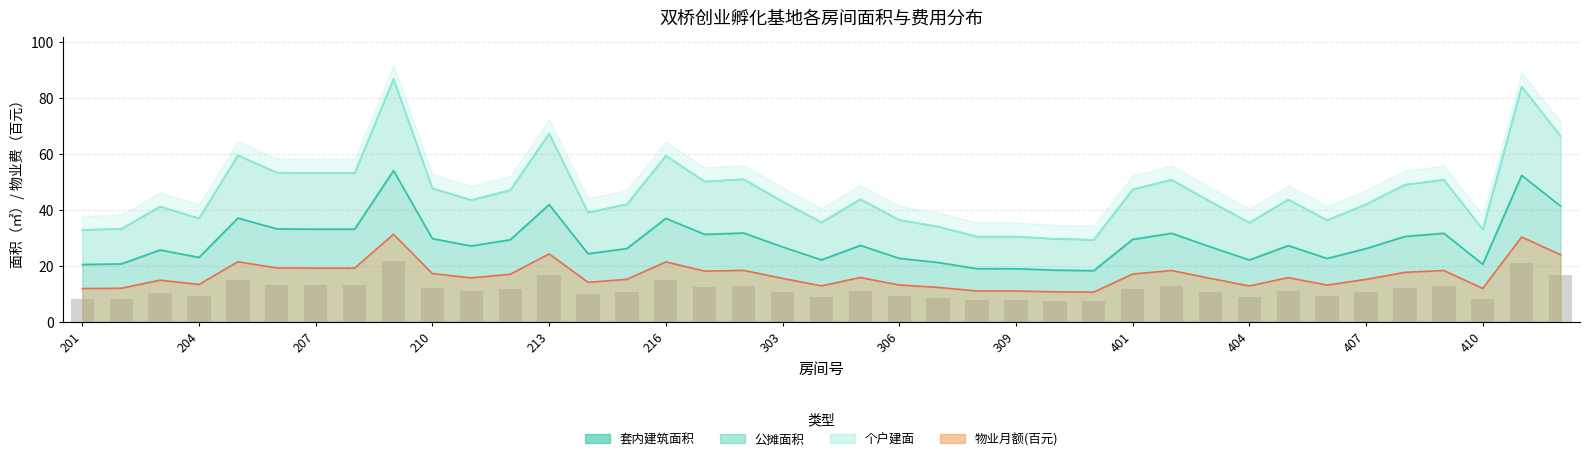

What is the total value across all series at 403?

128.0